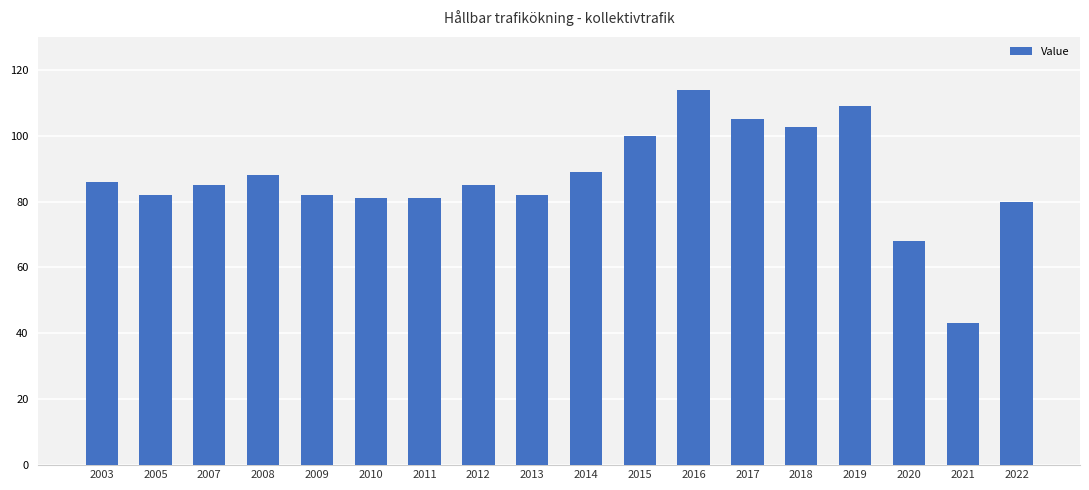

What is the average value?

86.8